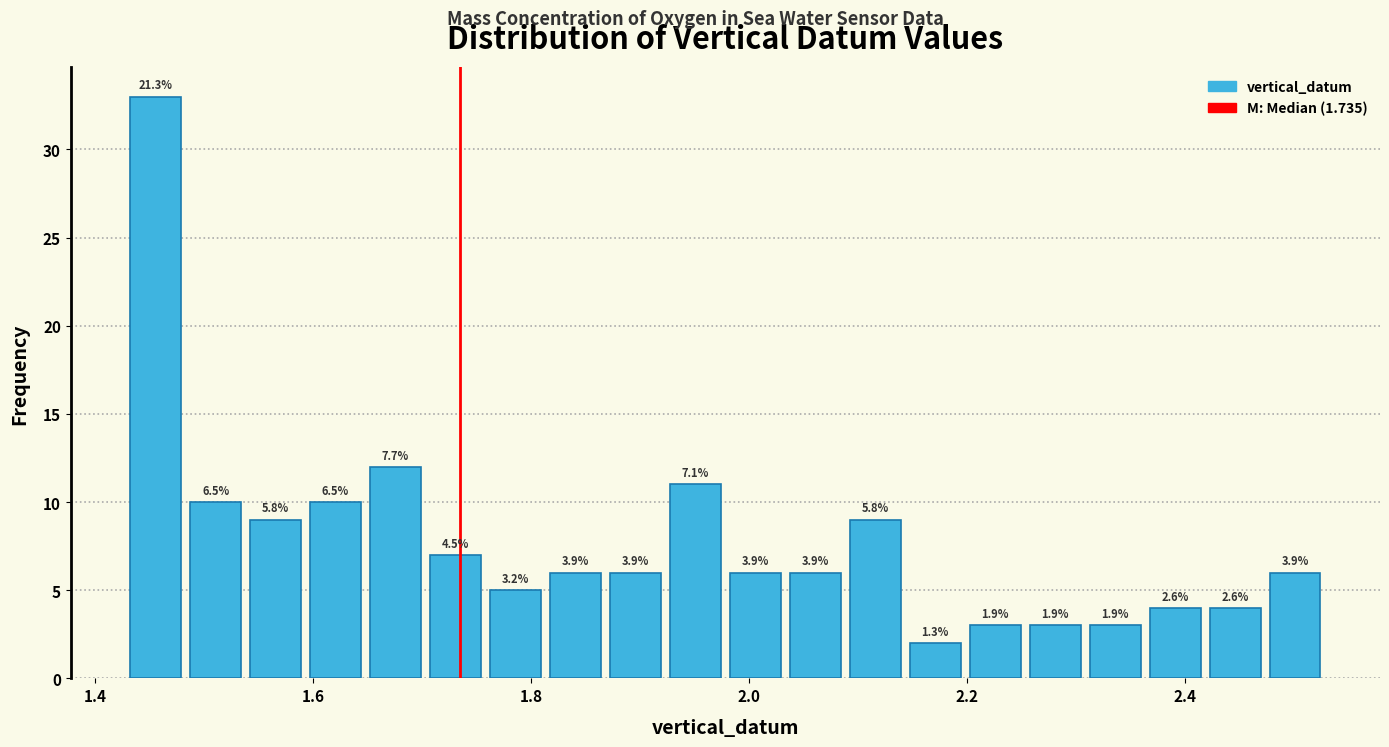

Read against the x-axis, roughly where is the centre of the tallest bar?

1.46